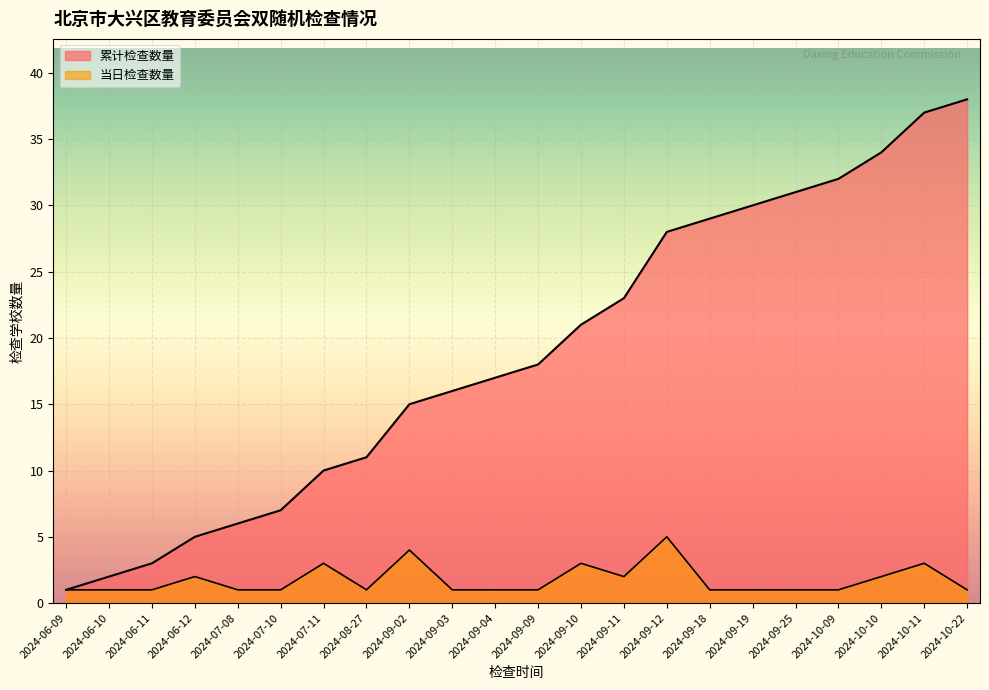

How many lines are shown in the chart?

2